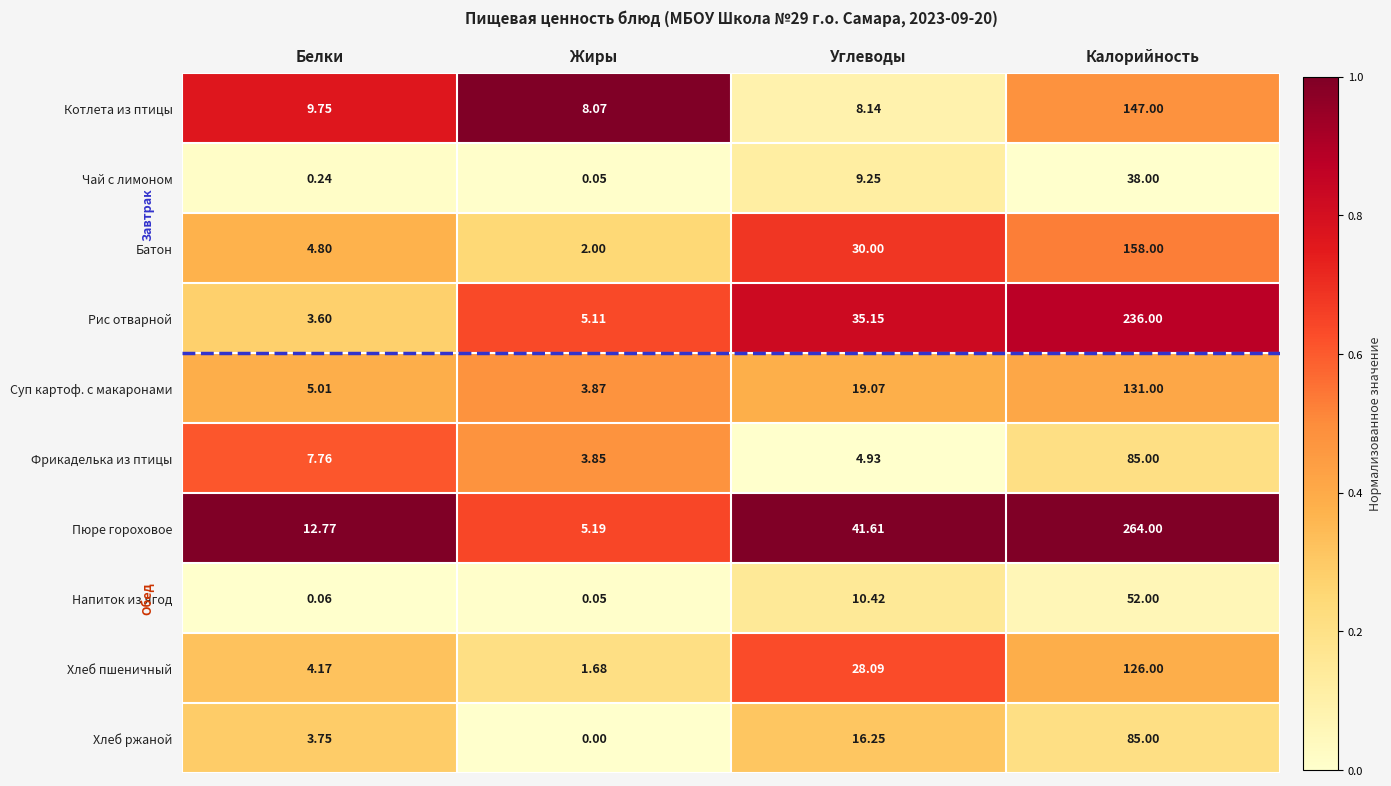

At which category does the chart reach its peak across all series?

Калорийность